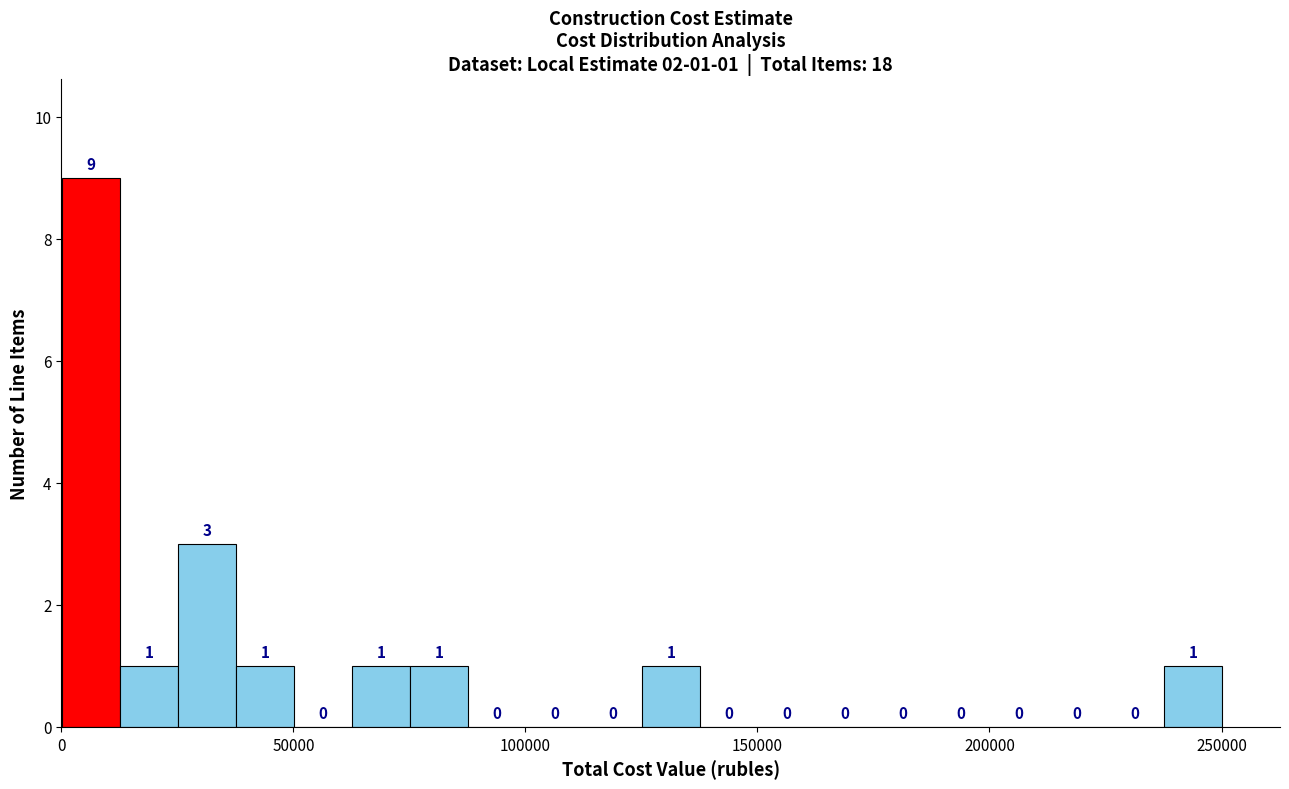

Around what value on the x-axis is the tallest bar? Give the approximate position of its centre, as read against the axis.

5000